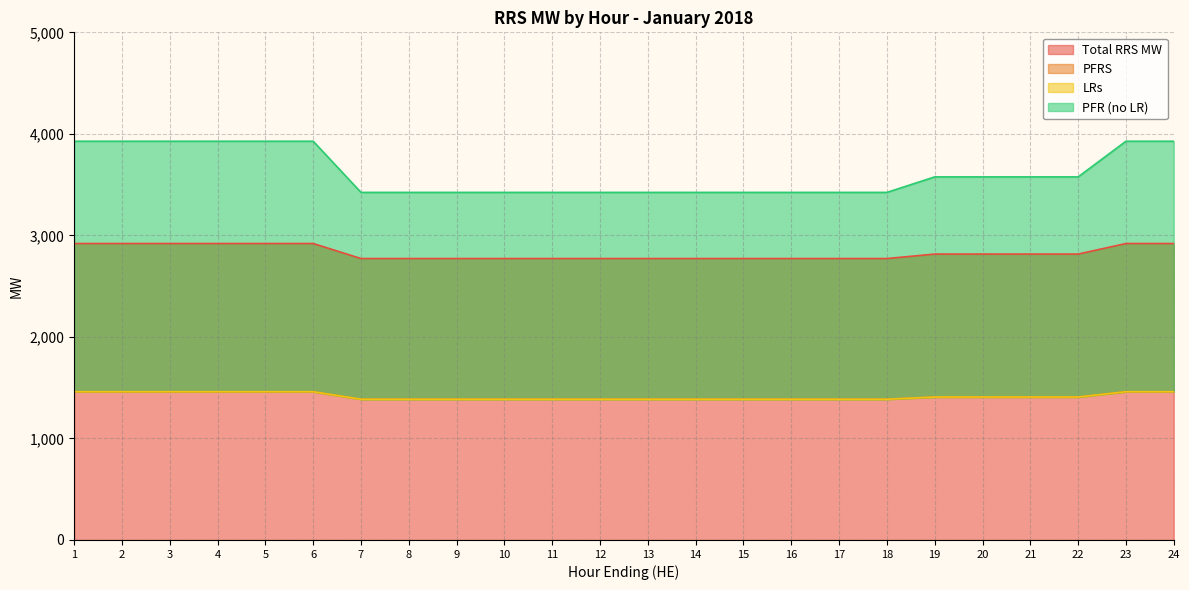

True or false: LRs and PFRS intersect in this chart.

False